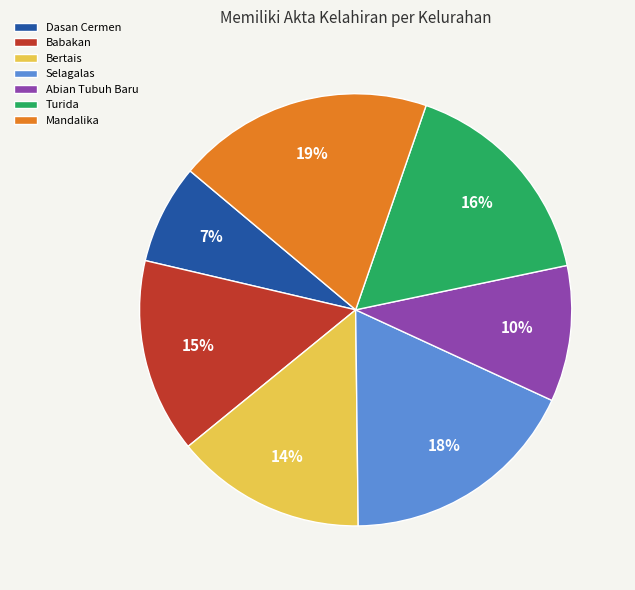

The Selagalas slice represents 18% of the pie. True or false?

True